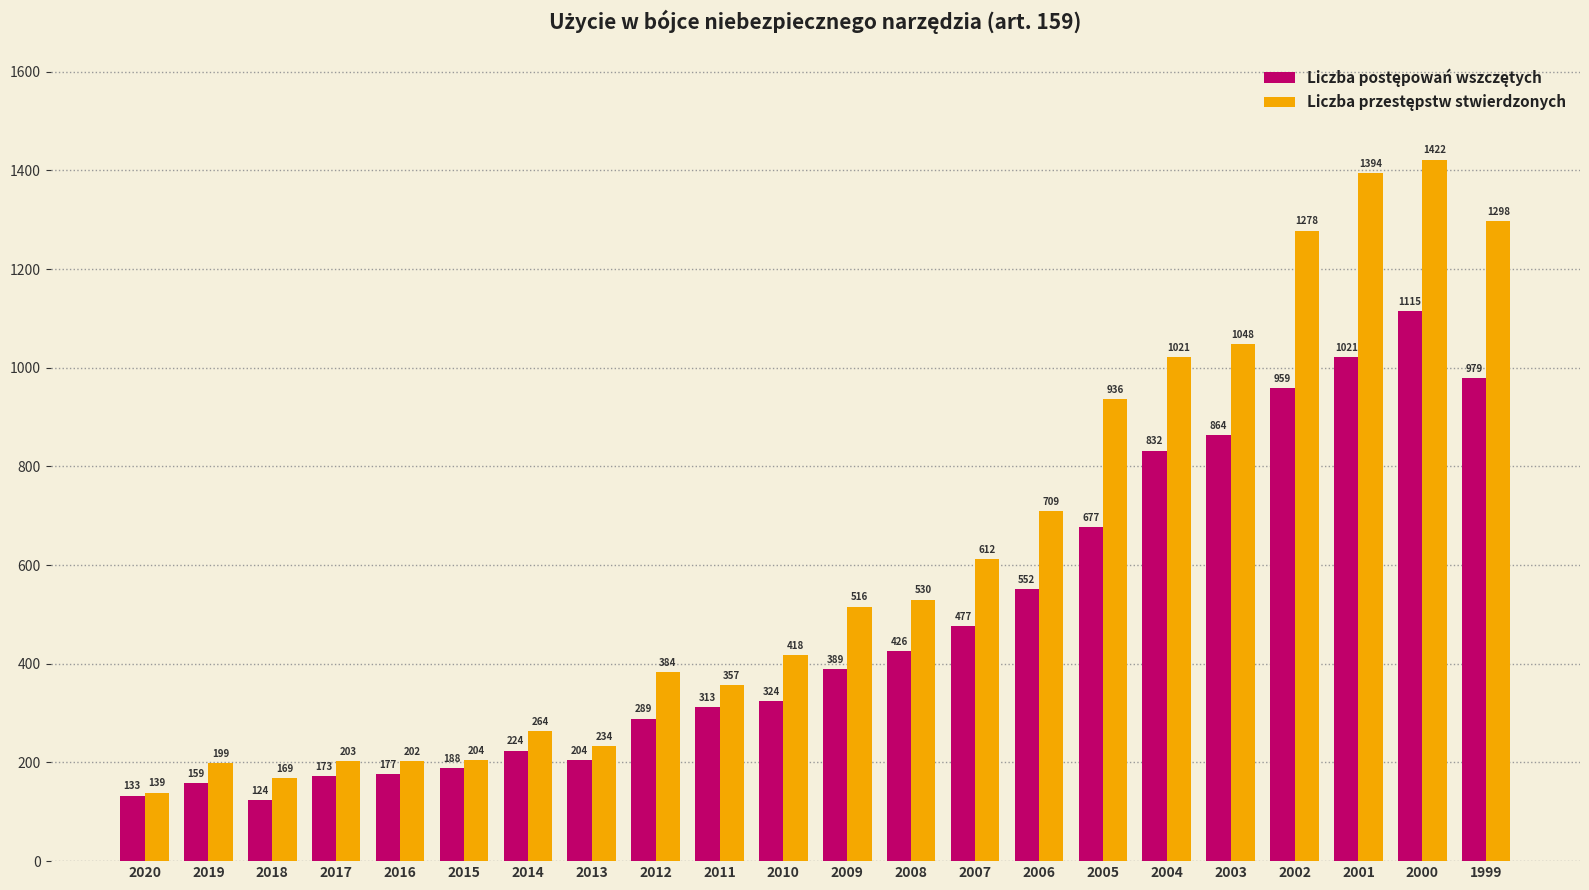

Which label corresponds to the largest value in the chart?

2000